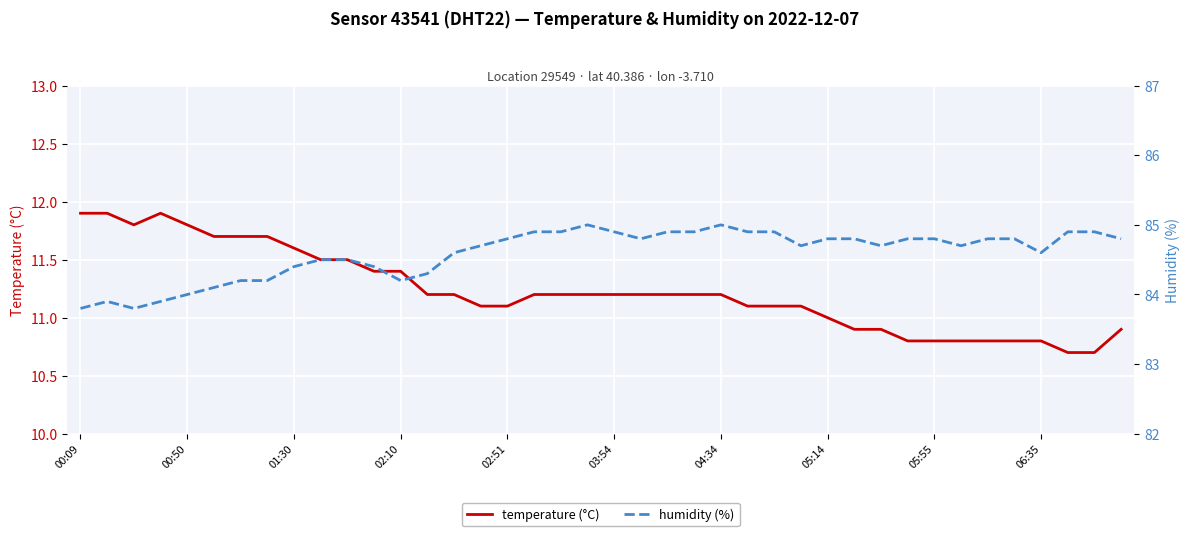

List the series in order of their overall mean, lowest first.

temperature (°C), humidity (%)